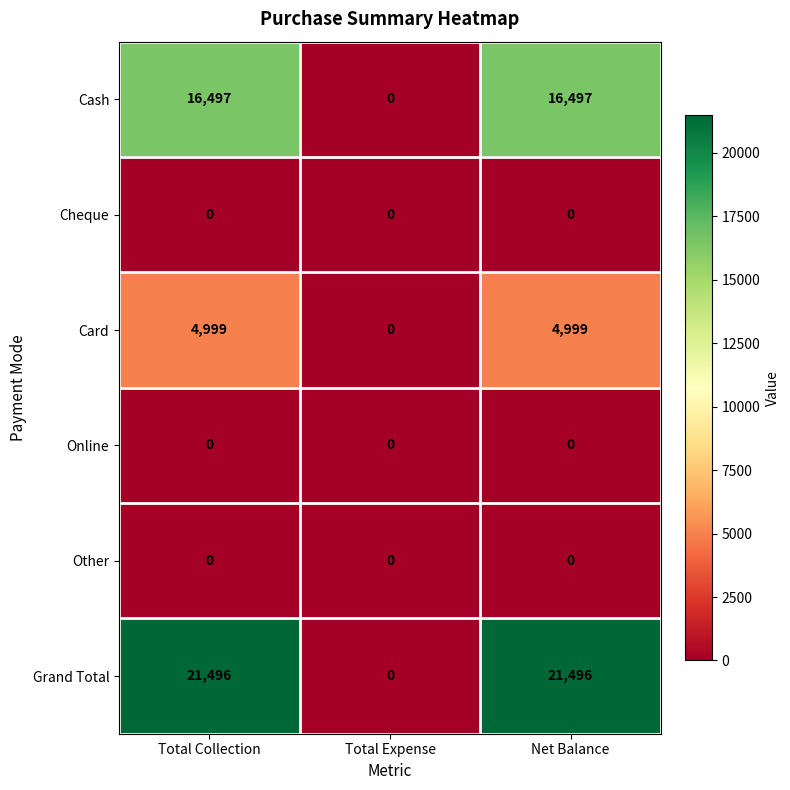

Which series has the widest spread of values?

Grand Total